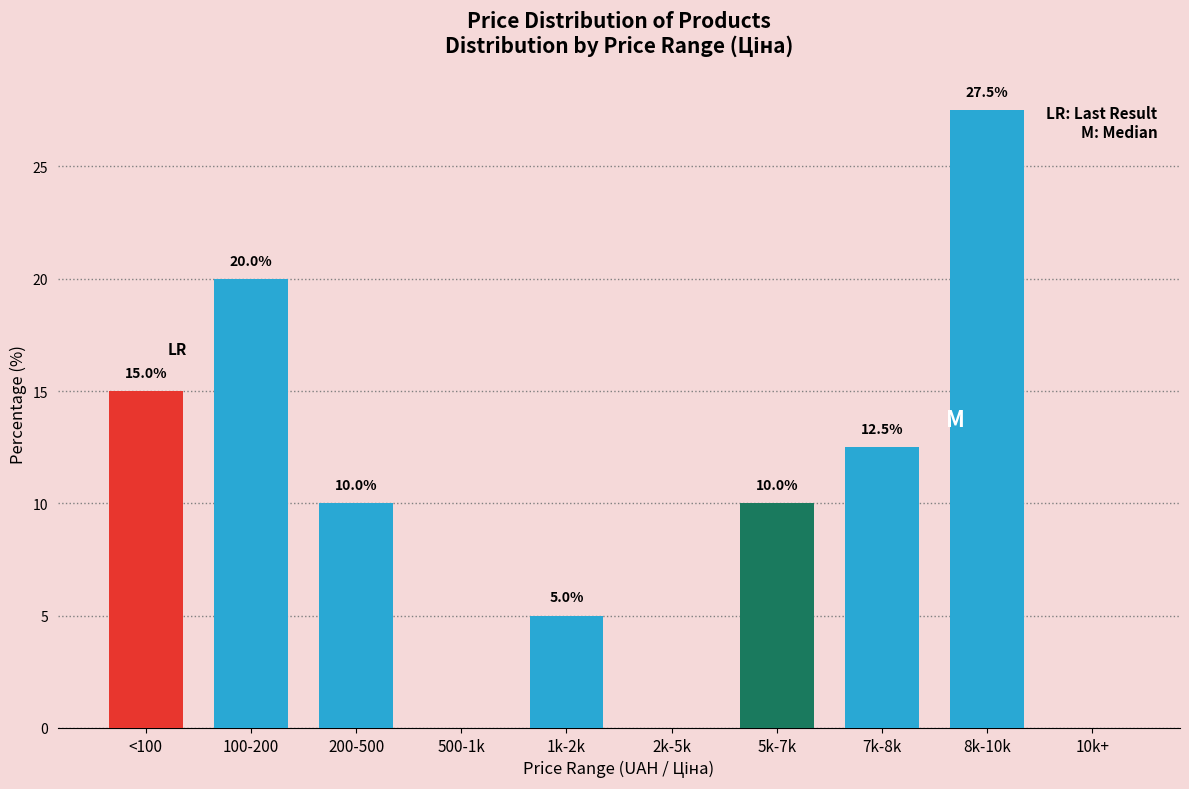

Reading left to right, what are all the values shown in this chart?

<100=15.0	100-200=20.0	200-500=10.0	500-1k=0.0	1k-2k=5.0	2k-5k=0.0	5k-7k=10.0	7k-8k=12.5	8k-10k=27.5	10k+=0.0